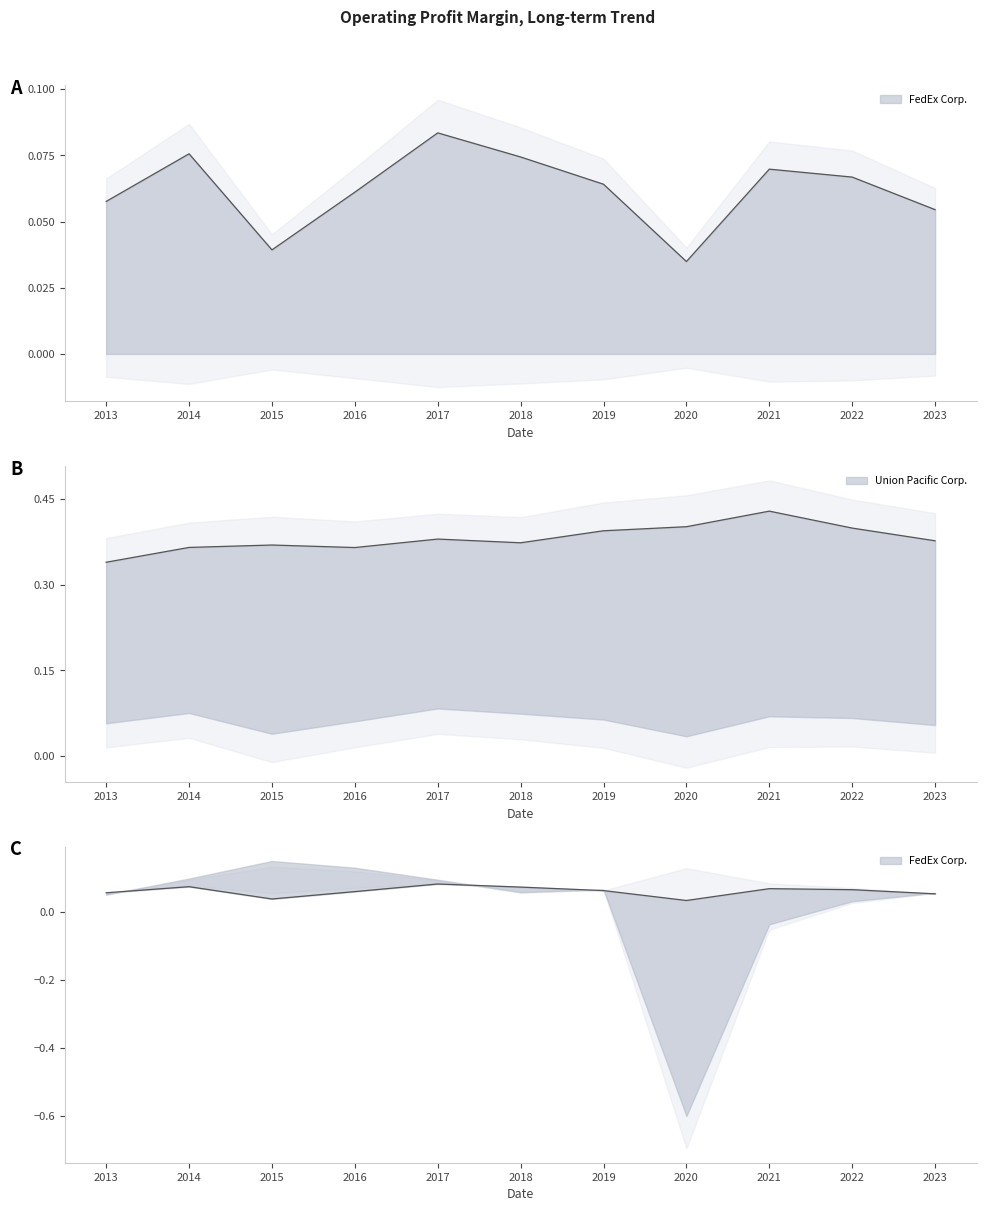

True or false: FedEx Corp. has a value of 0.1 at 2017.

True